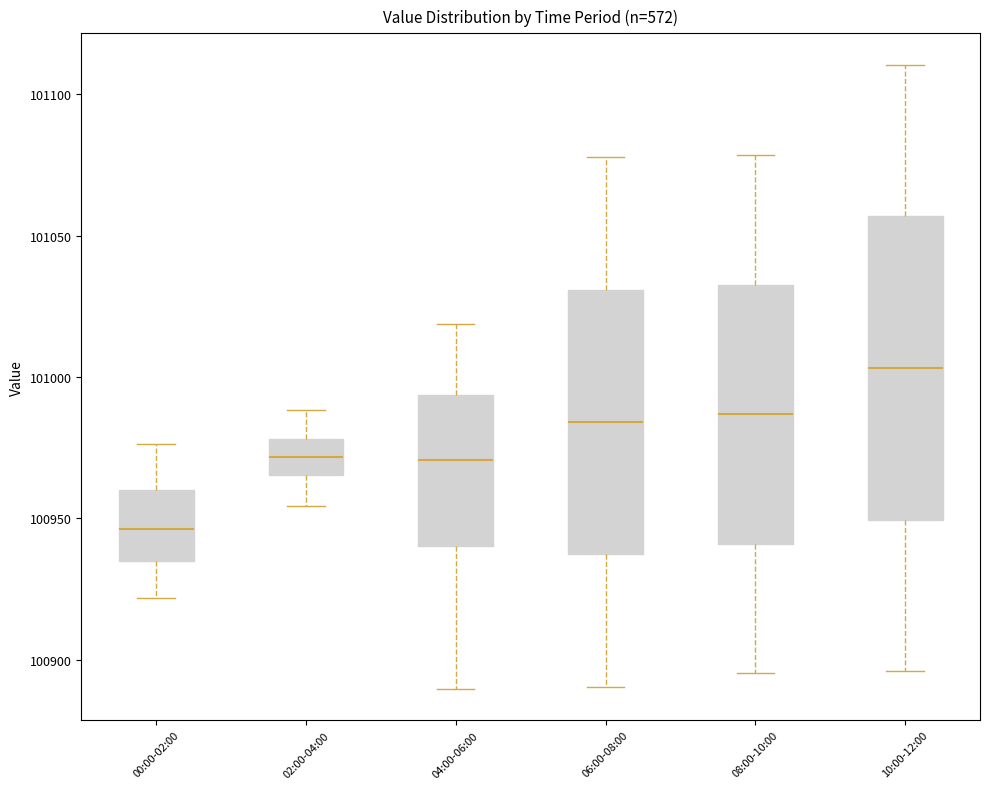

Reading left to right, transcribe this box plot: for each box, give where its median line is, the range the box spans, and where its two whiskers end, as read against the y-axis. The values are not printed on the chart, so give them approximately, as read against the axis.

00:00-02:00: median 100945, box 100935 to 100960, whiskers 100920 to 100975
02:00-04:00: median 100970, box 100965 to 100980, whiskers 100955 to 100990
04:00-06:00: median 100970, box 100940 to 100995, whiskers 100890 to 101020
06:00-08:00: median 100985, box 100935 to 101030, whiskers 100890 to 101080
08:00-10:00: median 100985, box 100940 to 101035, whiskers 100895 to 101080
10:00-12:00: median 101005, box 100950 to 101055, whiskers 100895 to 101110